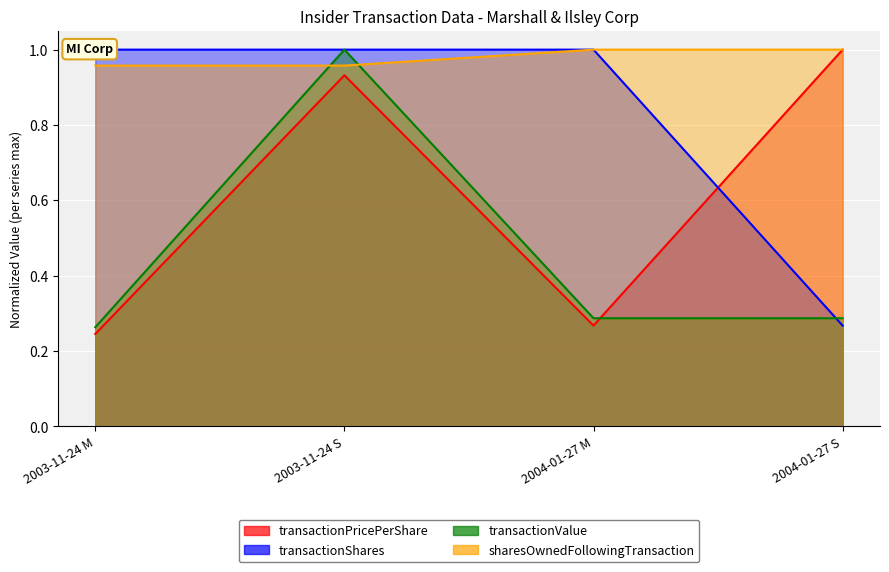

How many distinct data groups are displayed?

4